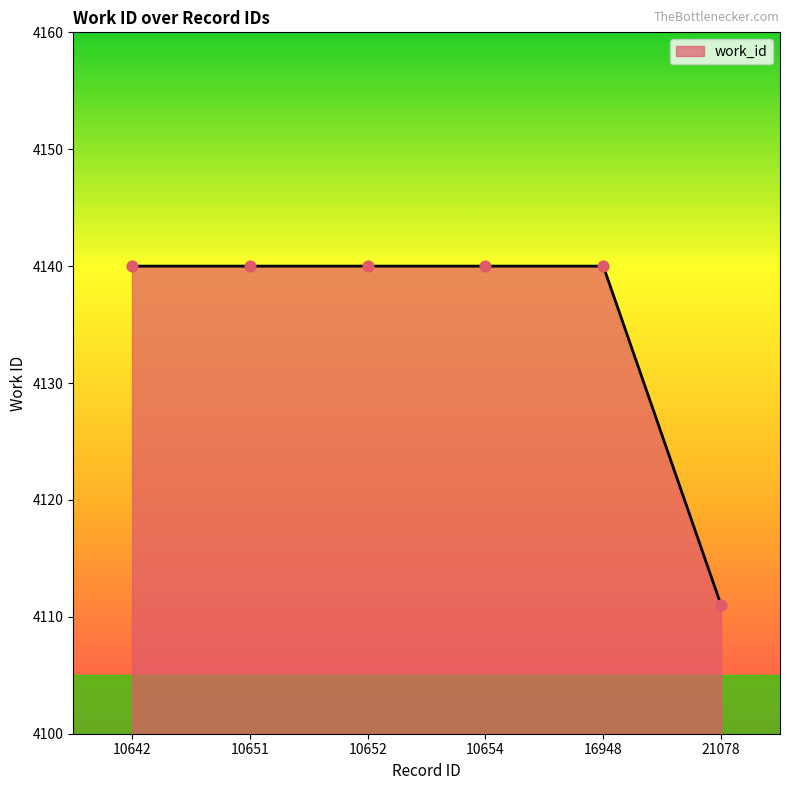

Which has a higher value, 21078 or 10652?

10652